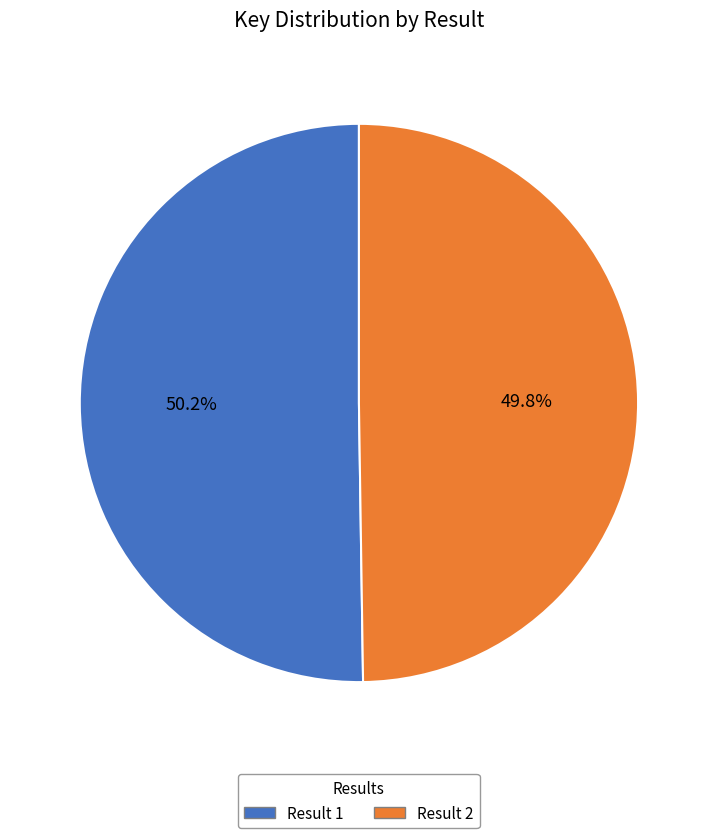

What is the ratio of the value at Result 2 to the value at Result 1?

1.0